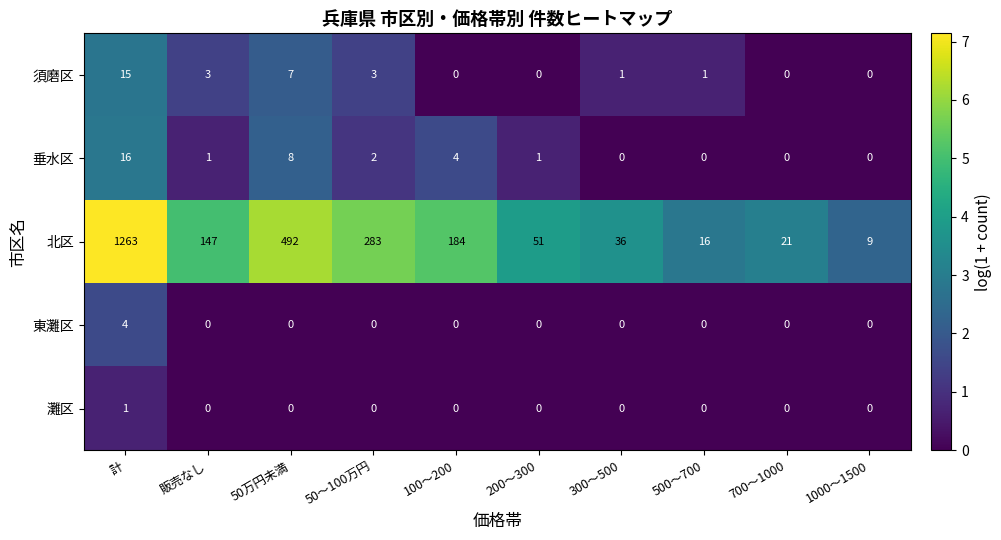

How many series are shown in this chart?

5